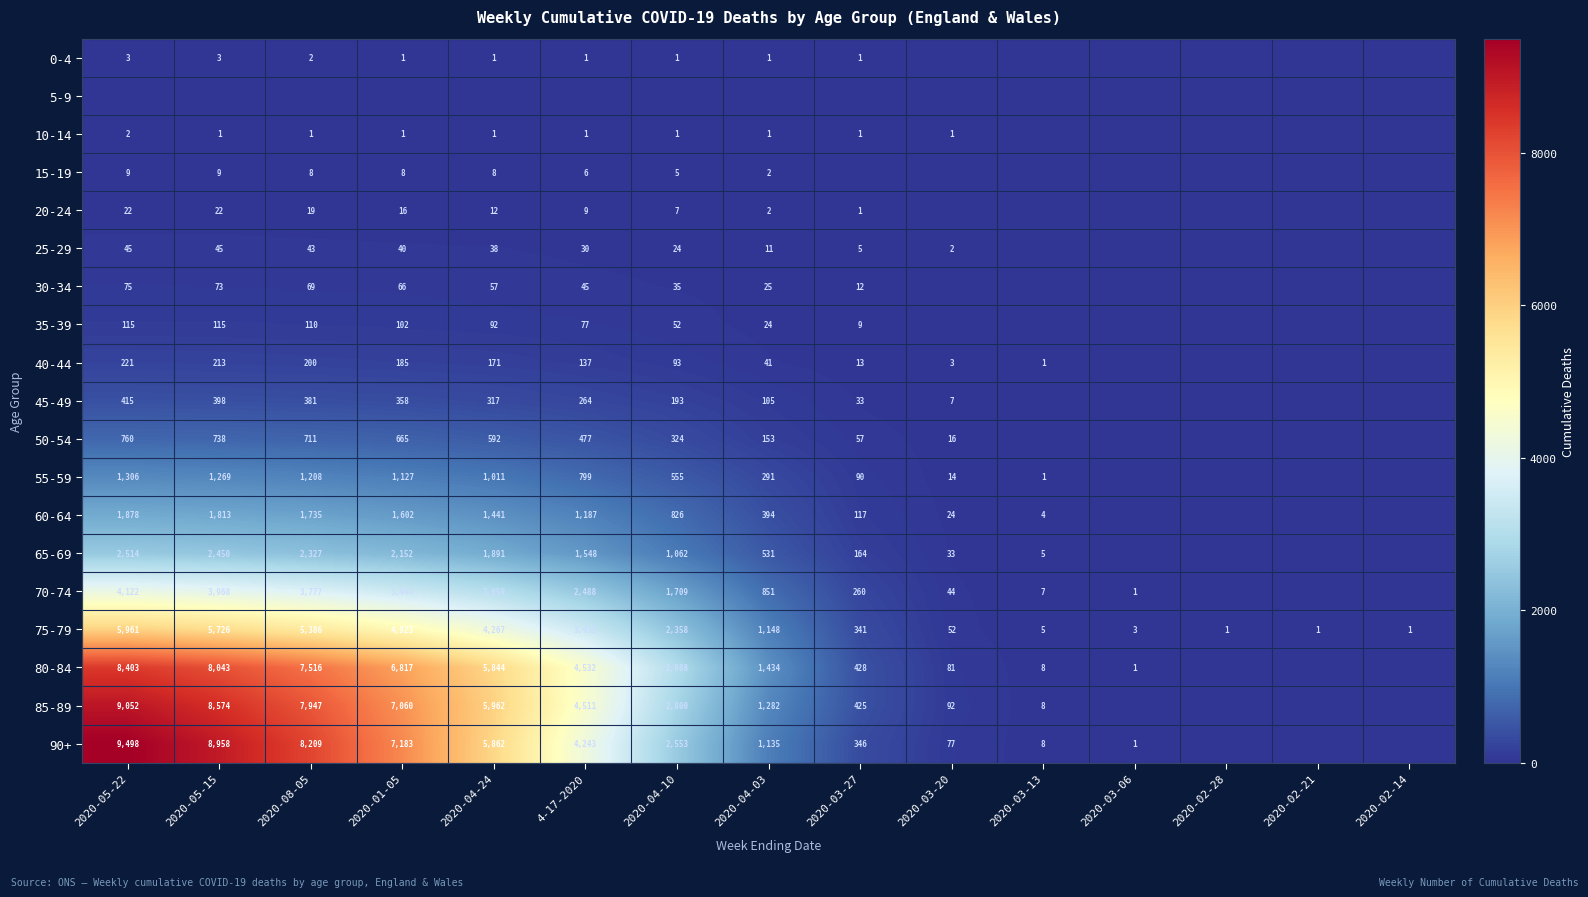

The 70-74 series shows 5693 at 2020-05-15. True or false?

False